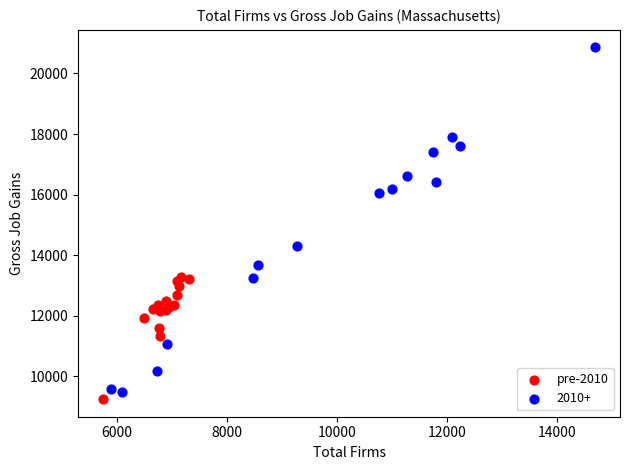

Which series has the widest spread of Y values?

2010+